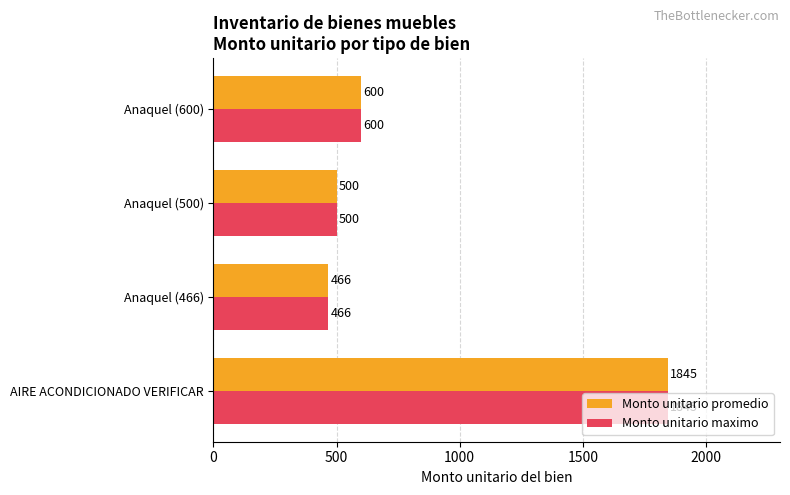

Read the Monto unitario maximo value at Anaquel (466), to the nearest 100.

500